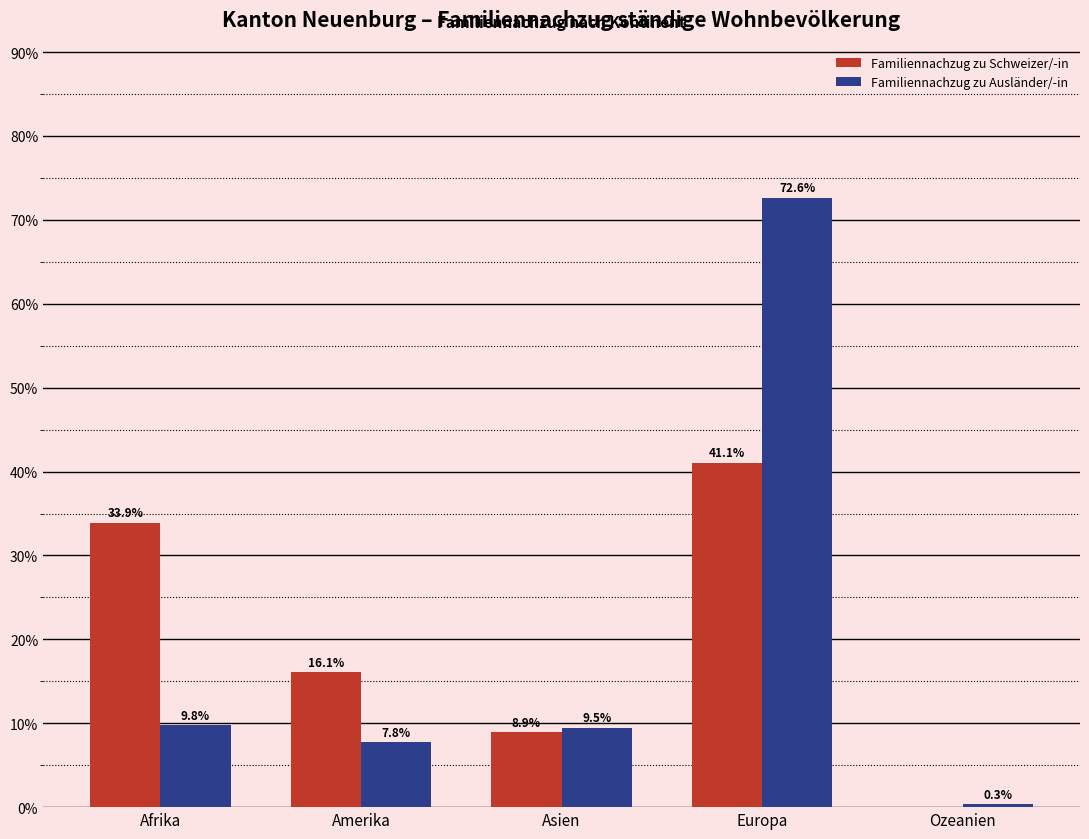

What is the total value across all series at Ozeanien?

0.3